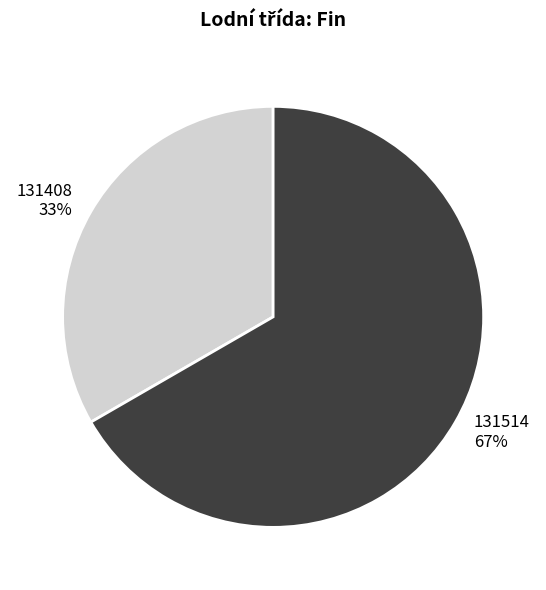

Do 131408 and 131514 together represent more than half of the pie?

Yes